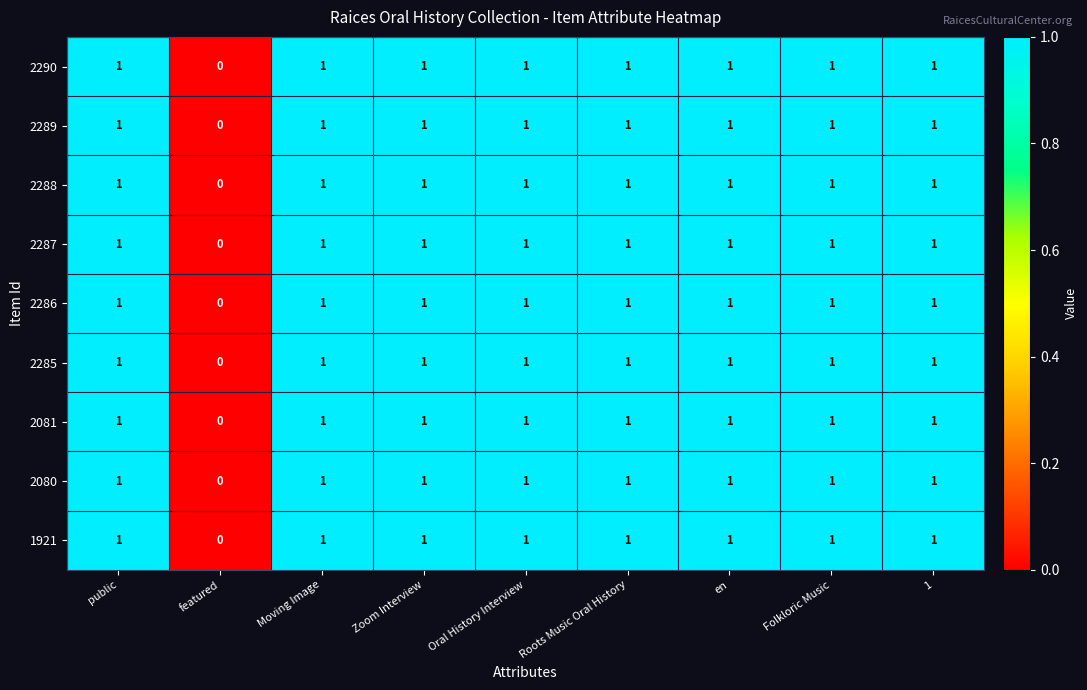

The 1921 series shows 1 at Folkloric Music. True or false?

True